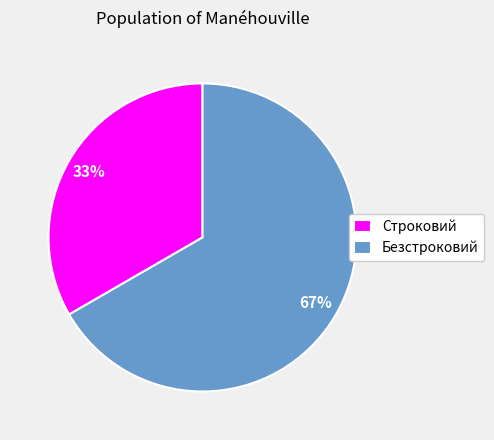

Which has a higher value, Безстроковий or Строковий?

Безстроковий